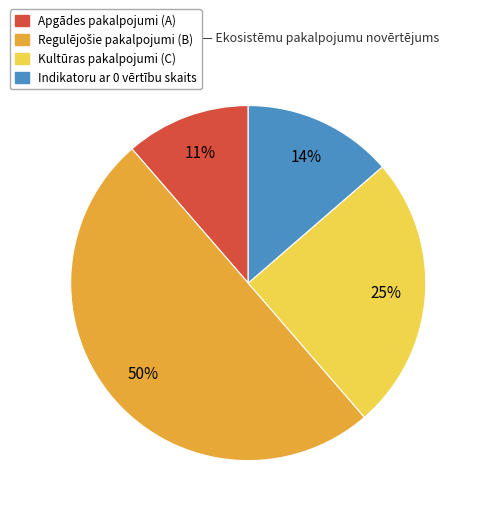

To the nearest percent, what is the average slice percentage?

25%